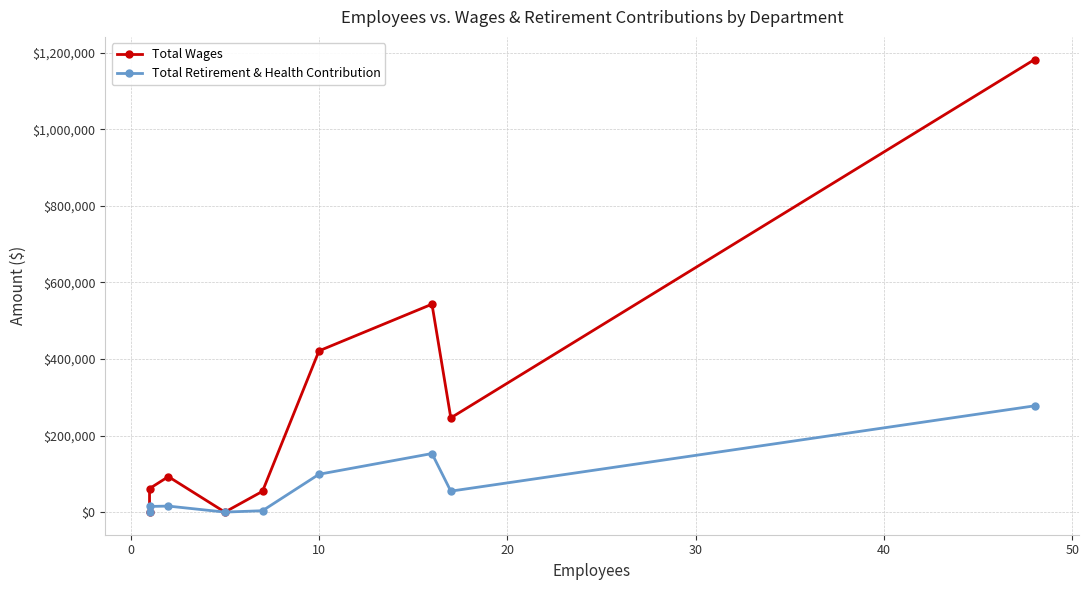

True or false: Total Wages and Total Retirement & Health Contribution intersect in this chart.

False